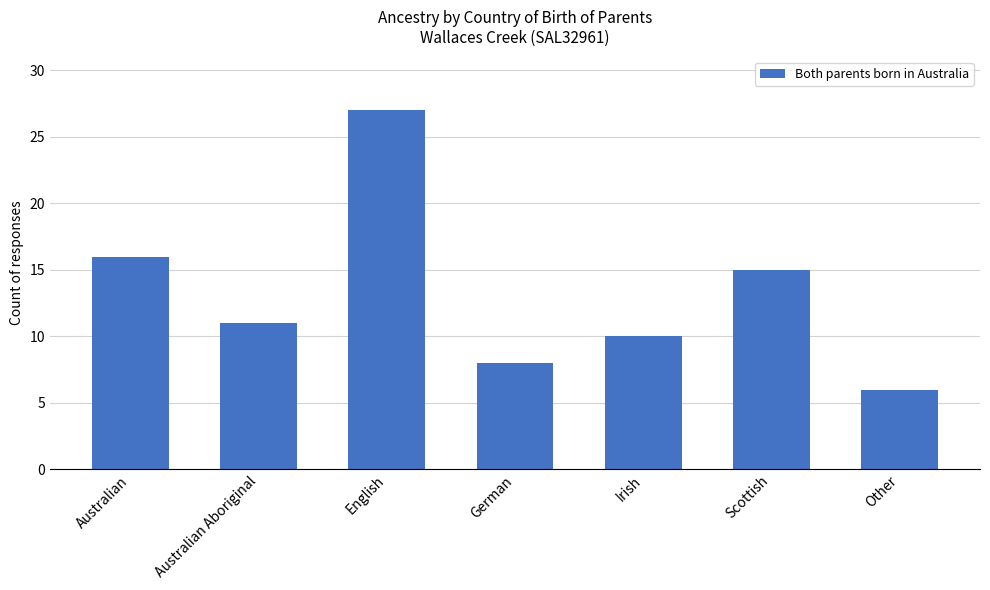

What is the average value?

13